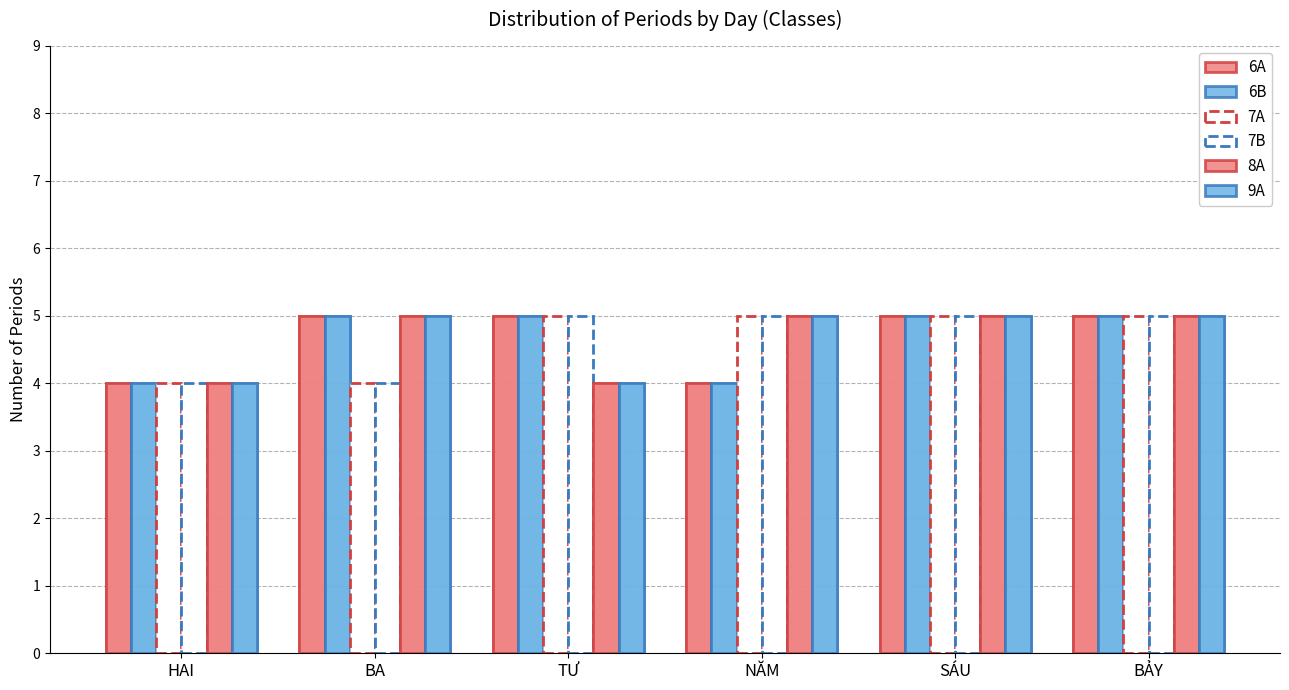

Reading left to right, transcribe all the data shown in this chart.

6A: HAI=4	BA=5	TƯ=5	NĂM=4	SÁU=5	BẢY=5
6B: HAI=4	BA=5	TƯ=5	NĂM=4	SÁU=5	BẢY=5
7A: HAI=4	BA=4	TƯ=5	NĂM=5	SÁU=5	BẢY=5
7B: HAI=4	BA=4	TƯ=5	NĂM=5	SÁU=5	BẢY=5
8A: HAI=4	BA=5	TƯ=4	NĂM=5	SÁU=5	BẢY=5
9A: HAI=4	BA=5	TƯ=4	NĂM=5	SÁU=5	BẢY=5